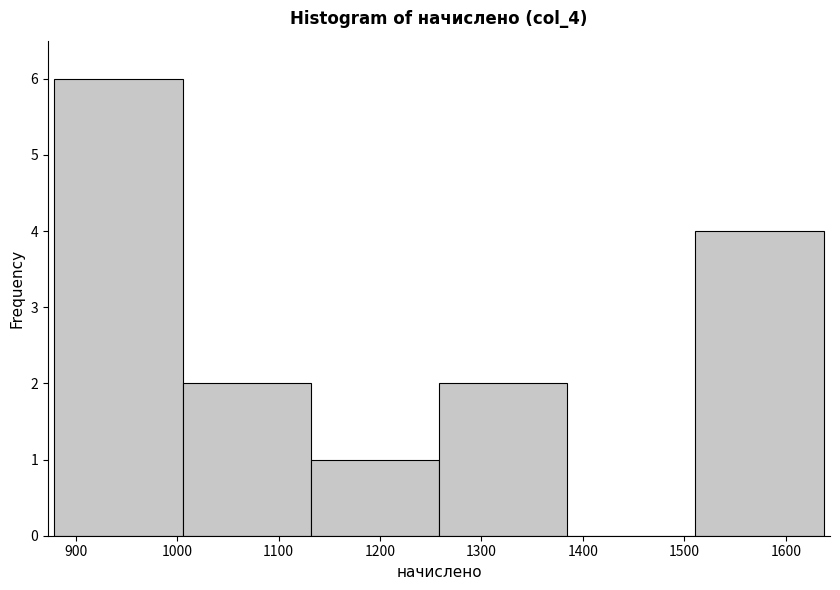

Over which range of the x-axis is the bar tallest?

880 to 1010